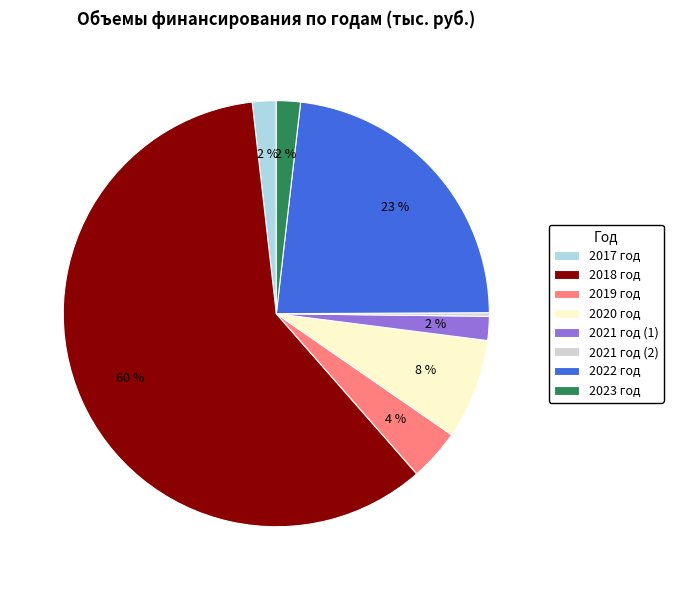

What percentage is the 2021 год (1) slice, to the nearest percent?

2%